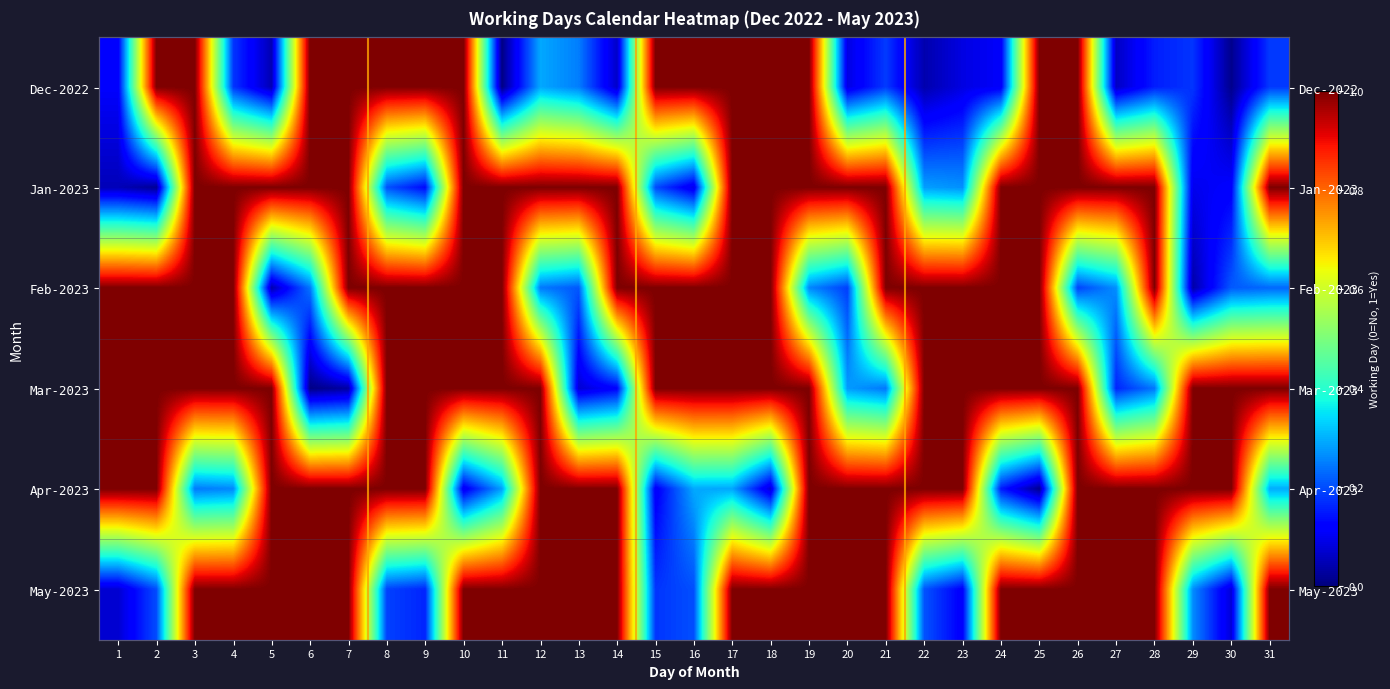

Which label corresponds to the smallest value in the chart?

11